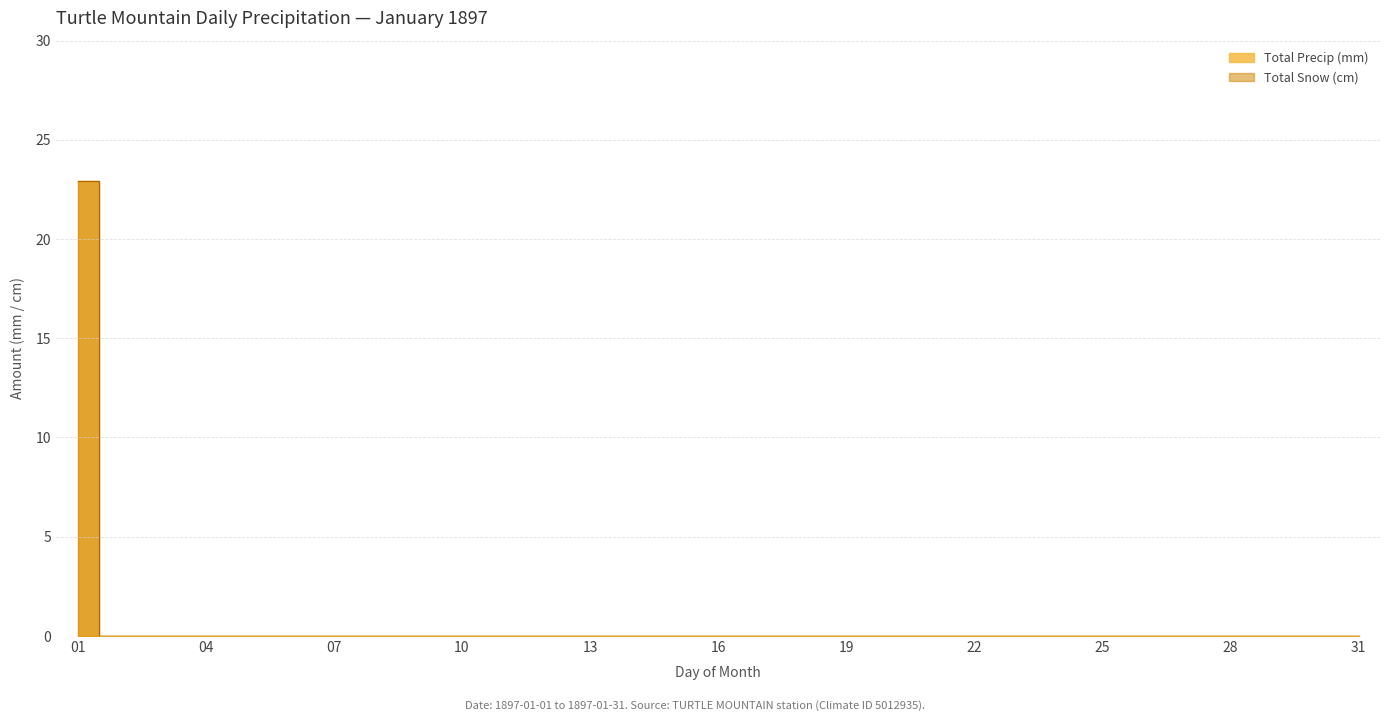

How many values in Total Snow (cm) are above zero?

1